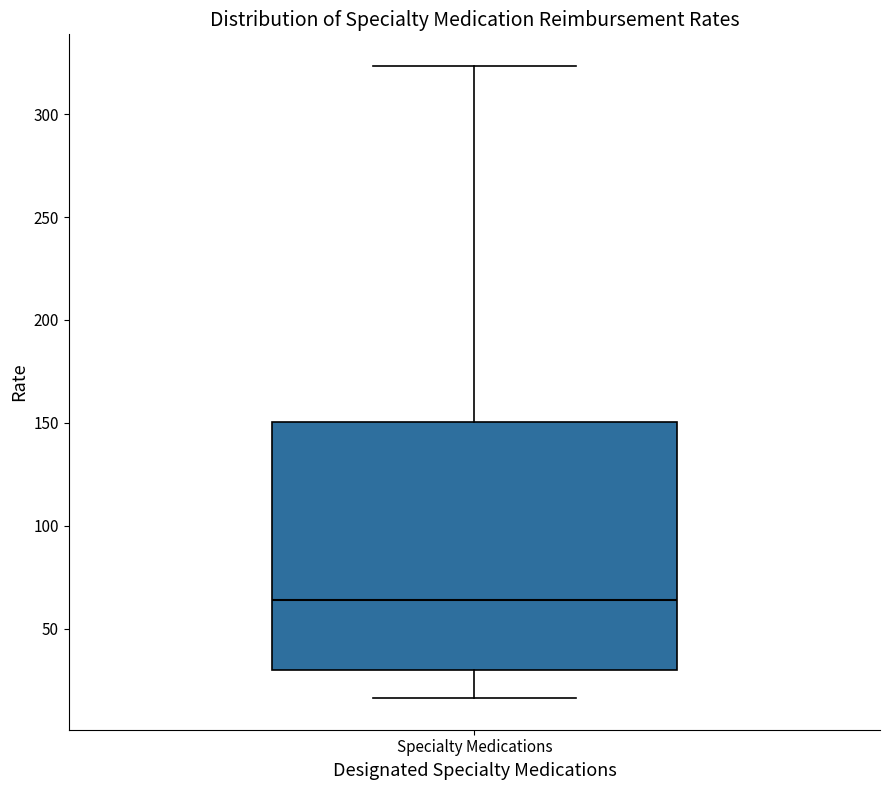

Read this box plot against the y-axis: the position of the median line, the range covered by the box, and the ends of both whiskers. The values are not printed on the chart, so give them approximately, as read against the axis.

median 65, box 30 to 150, whiskers 15 to 325